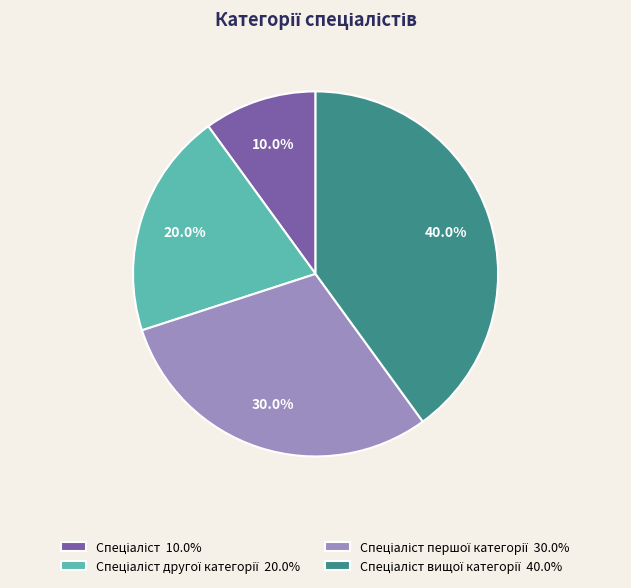

Is there any slice that represents more than half of the pie?

No